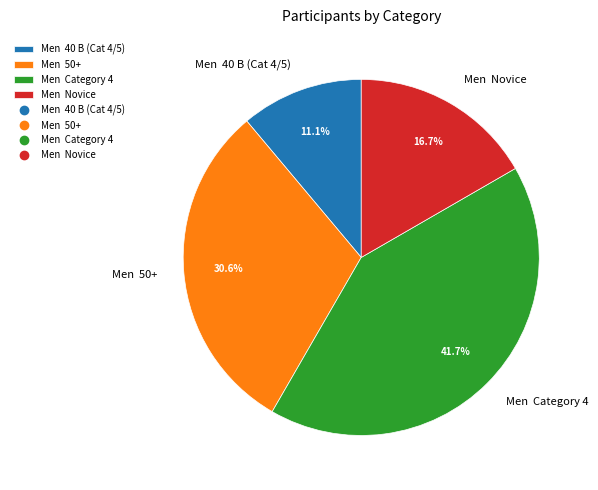

Rank the categories by value from lowest to highest.

Men 40 B (Cat 4/5), Men Novice, Men 50+, Men Category 4